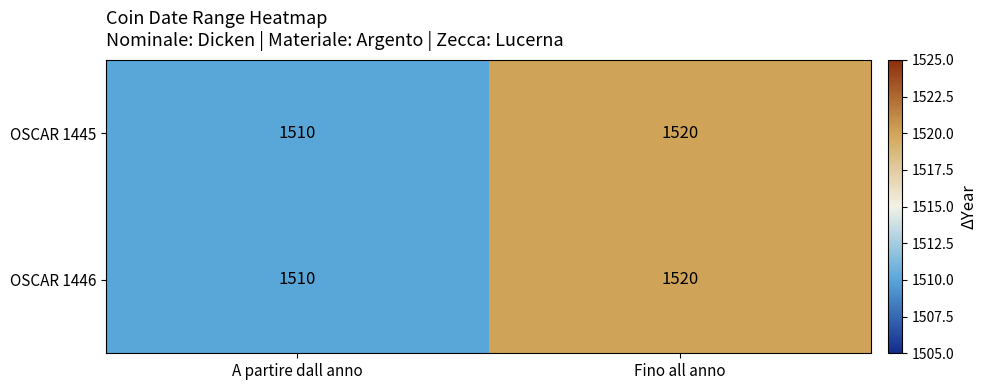

List the labels in order of OSCAR 1445 value, largest first.

Fino all anno, A partire dall anno